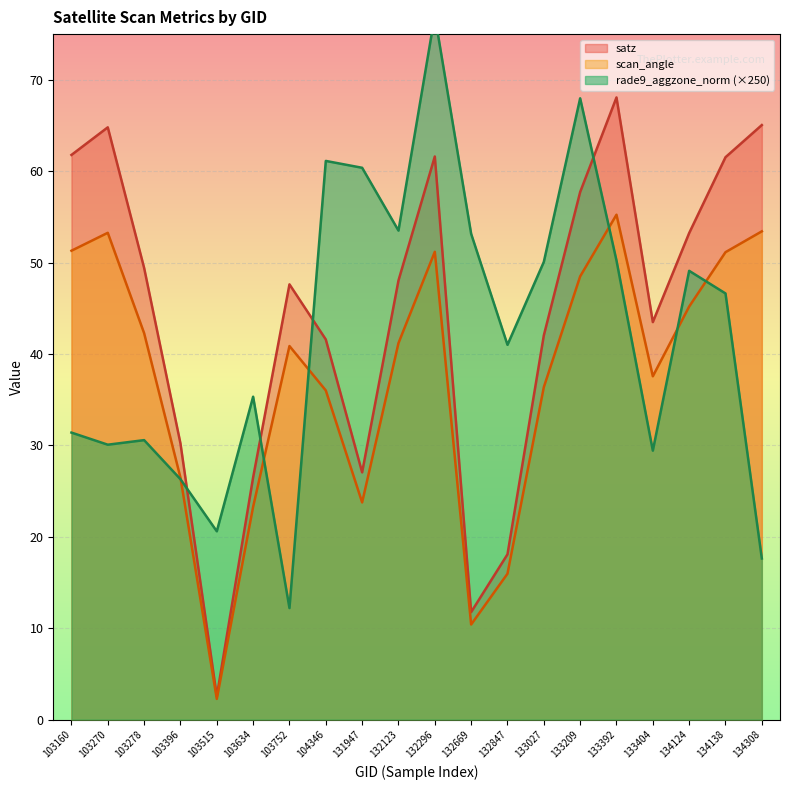

Which series has the largest total across all categories?

satz